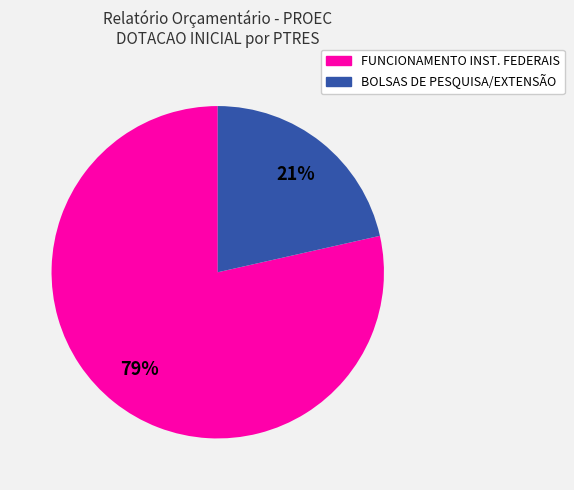

Is there any slice that represents more than half of the pie?

Yes